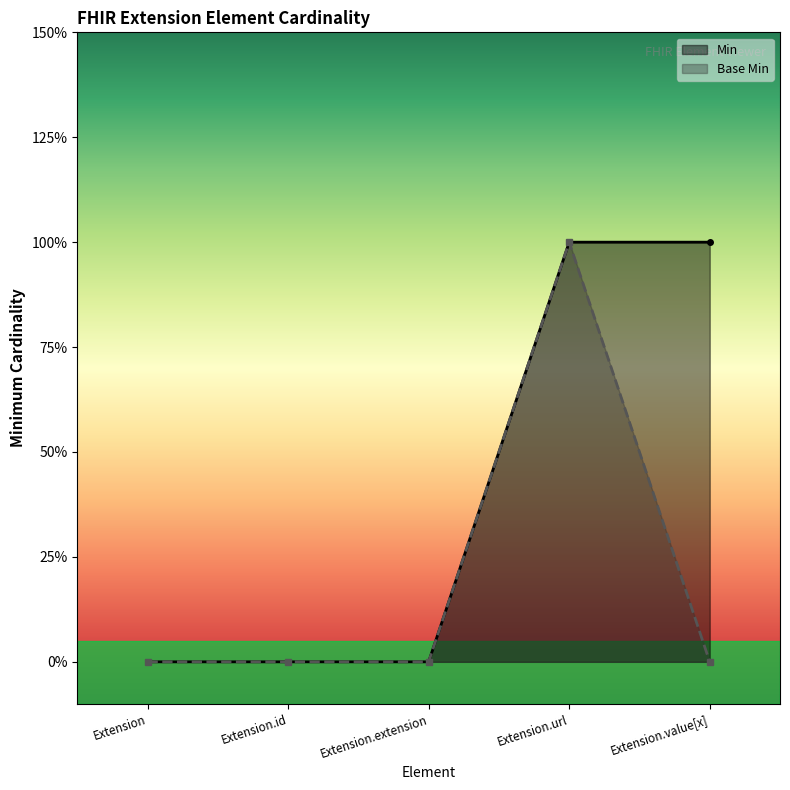

Rank the categories by Base Min value from lowest to highest.

Extension, Extension.id, Extension.extension, Extension.value[x], Extension.url